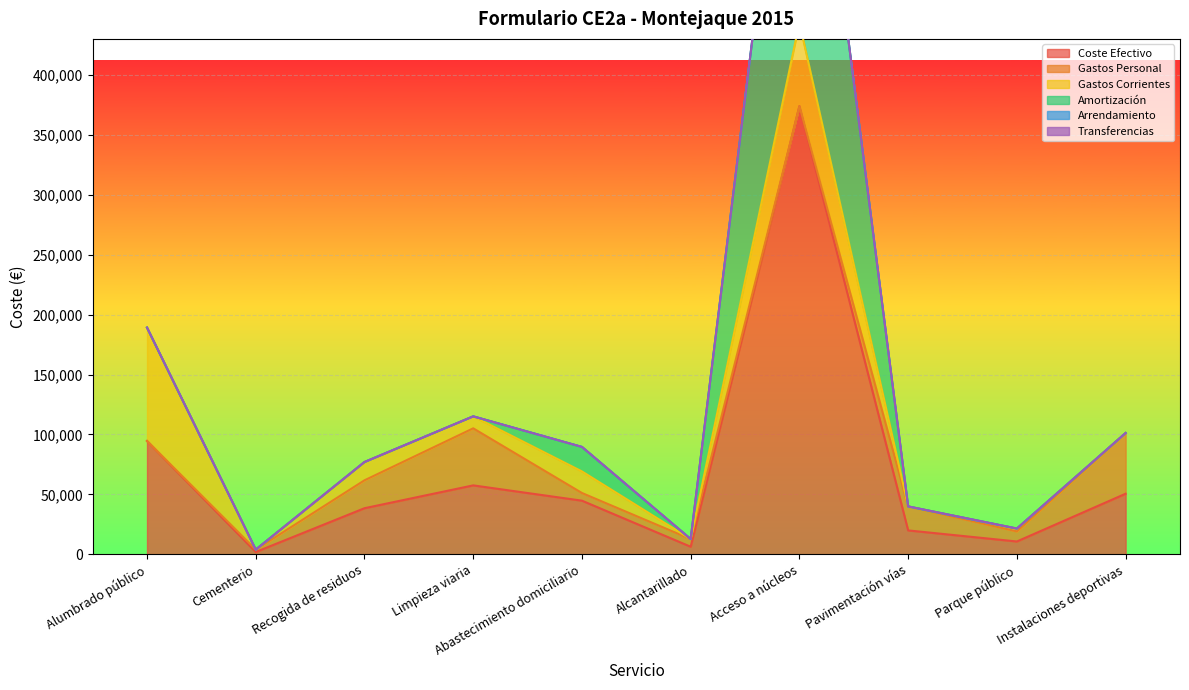

What is the spread (max minus min) of values at Parque público?

10773.6